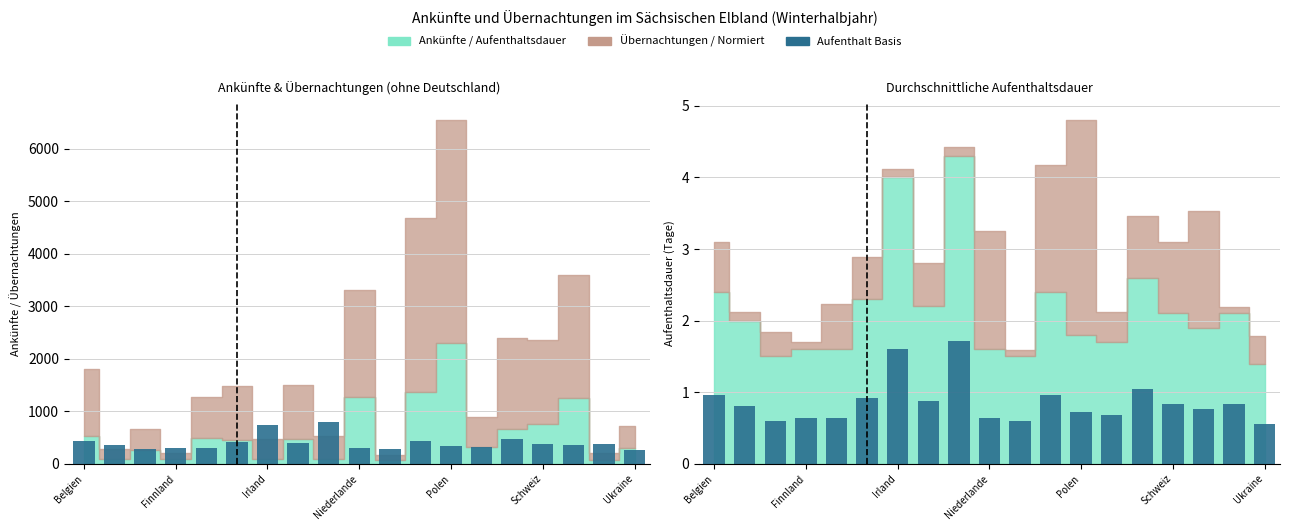

What is the difference between the Aufenthaltsdauer (skaliert) values at 15 and 13?

73.0